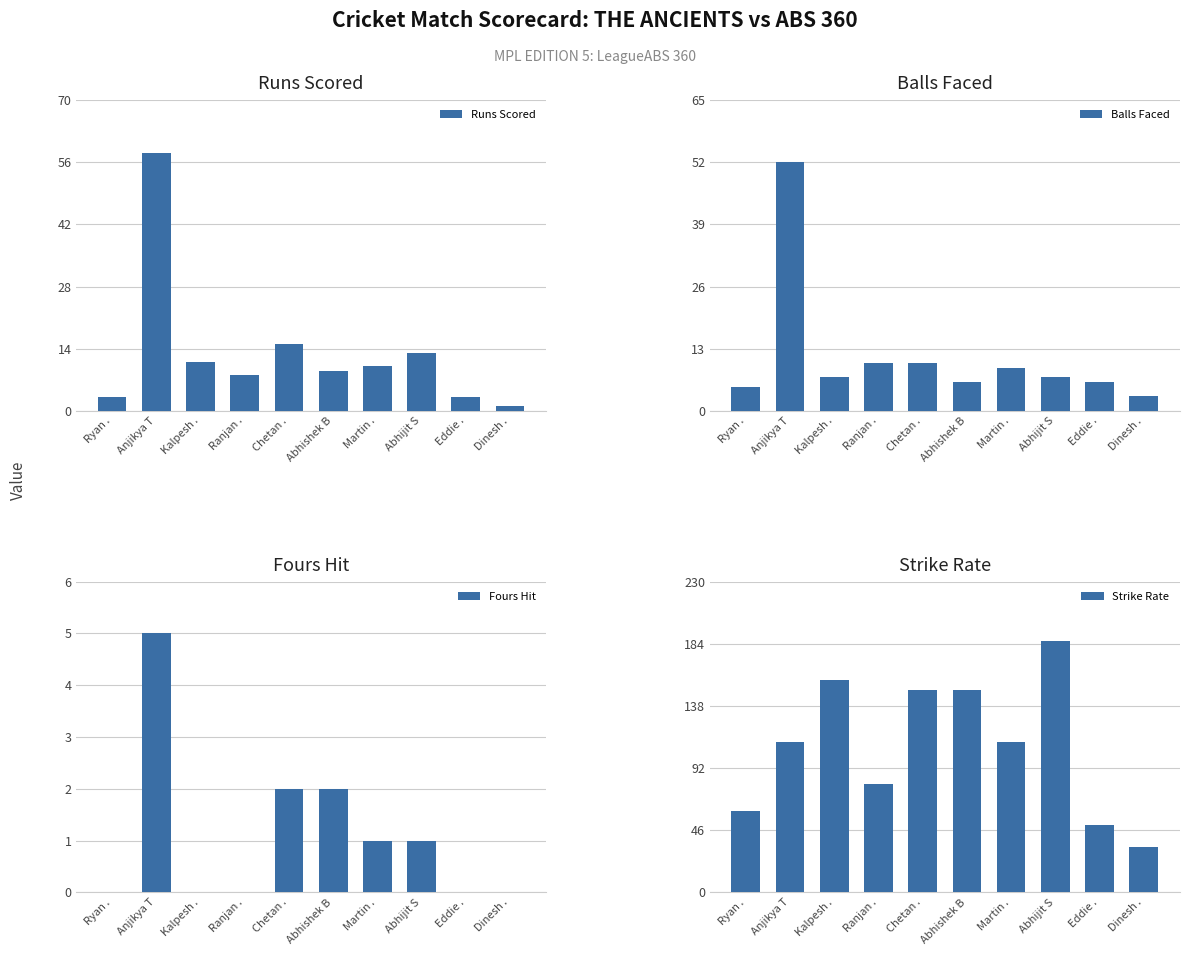

The value of Strike Rate at Abhijit S is 326.1. True or false?

False